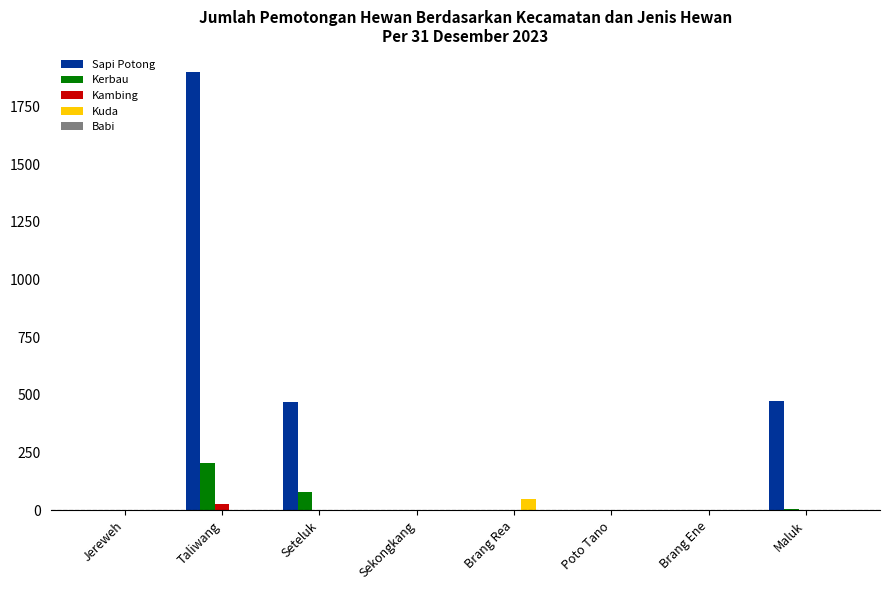

Are the bars horizontal?

No